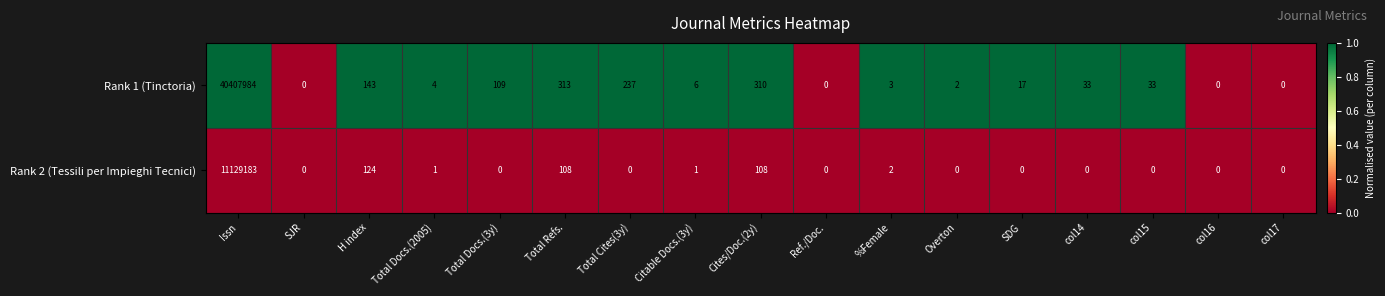

Which series has the largest total across all categories?

Rank 1 (Tinctoria)